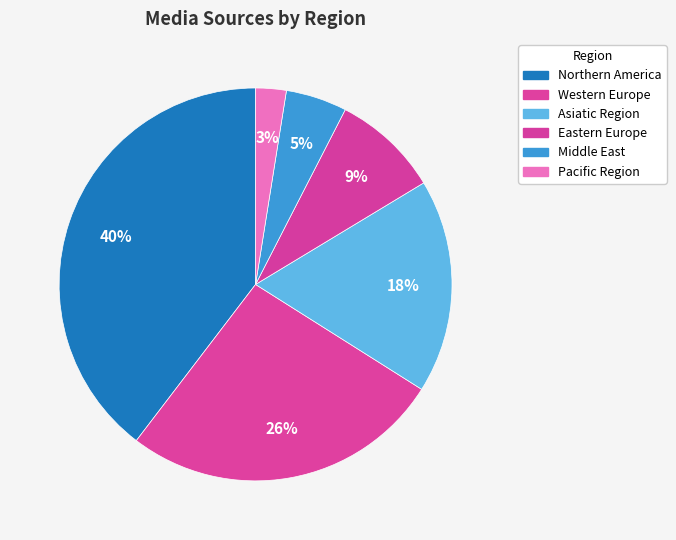

Count the number of slices in the pie.

6